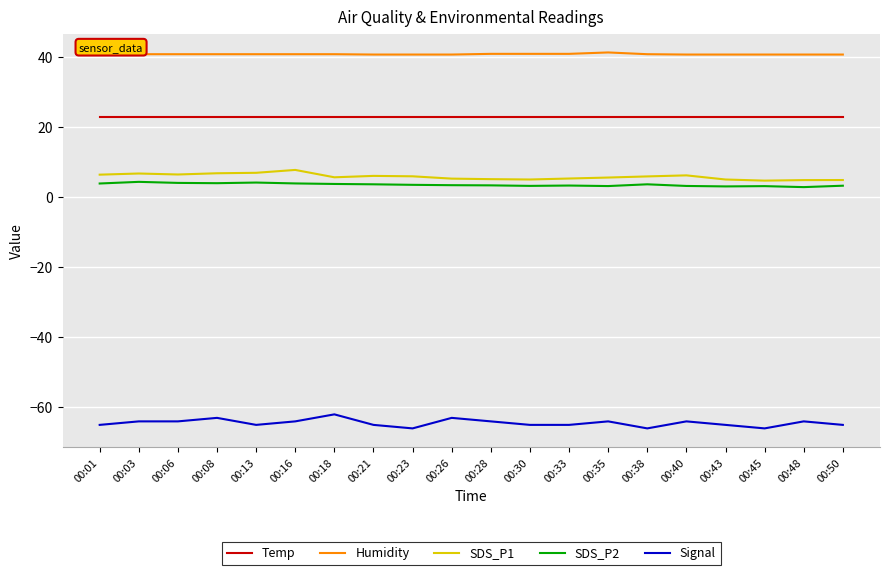

True or false: SDS_P2 and Temp cross at least once.

False